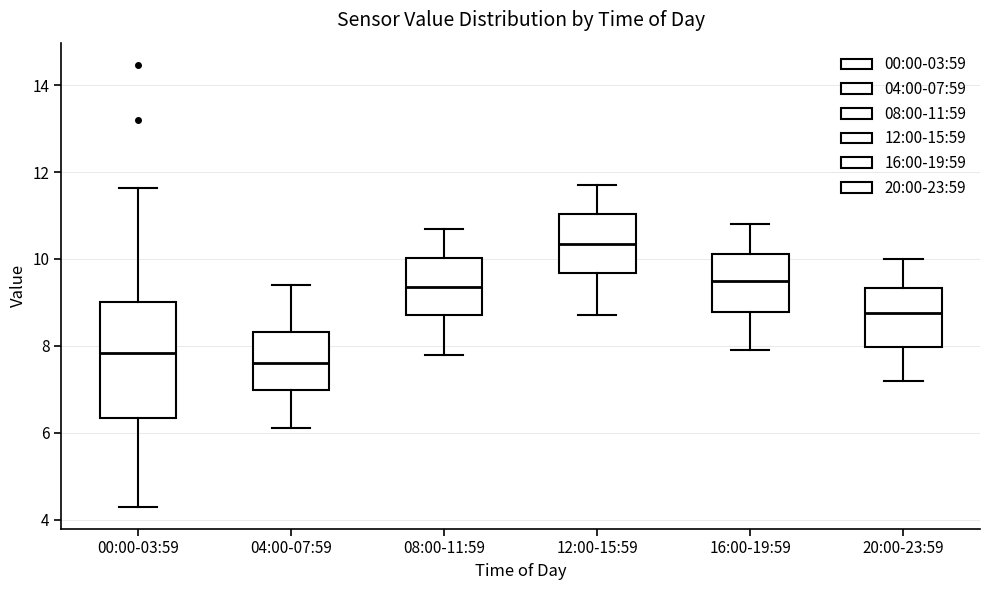

Which box is the tallest, from its lower edge to its upper edge?

00:00-03:59